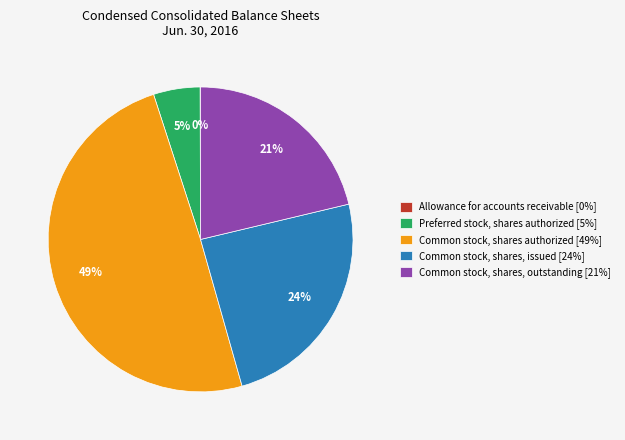

What is the ratio of the value at Common stock, shares, outstanding [21%] to the value at Common stock, shares, issued [24%]?

0.9